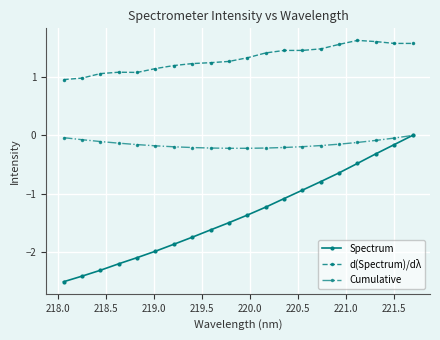

True or false: d(Spectrum)/dλ and Spectrum cross at least once.

False